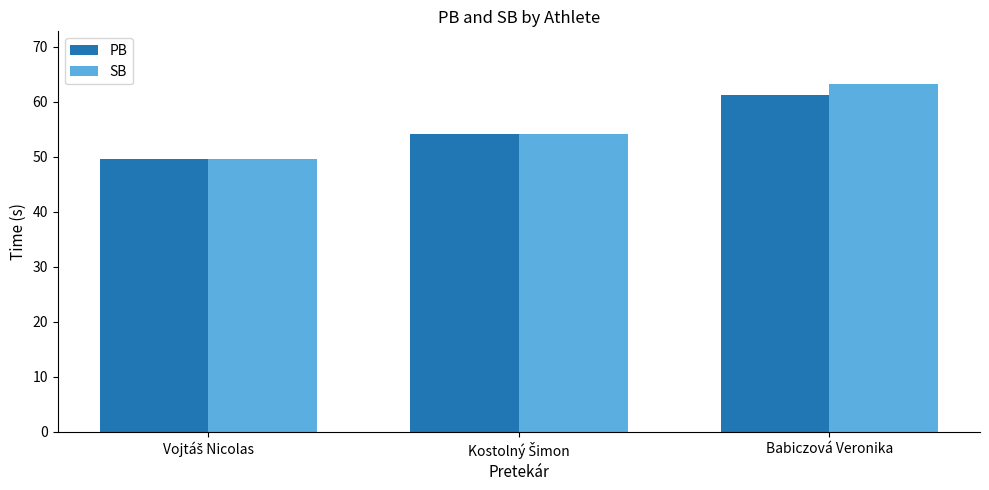

Is it true that SB equals 15.1 at Babiczová Veronika?

False